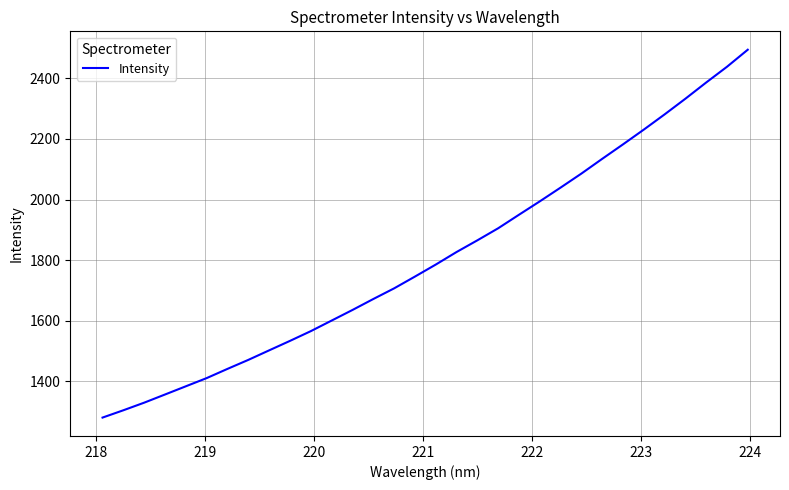

What is the difference between the maximum and minimum values?

1214.1